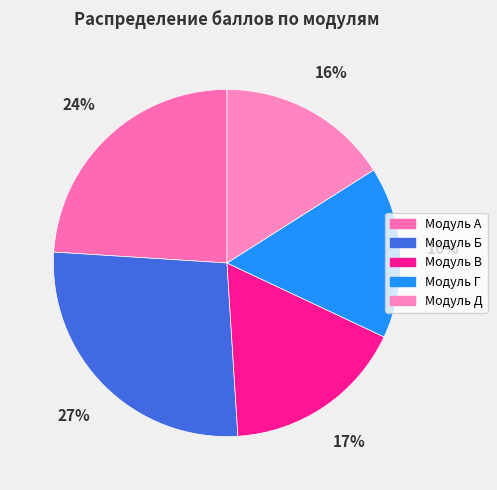

Is the sum of Модуль Д and Модуль Г greater than half?

No